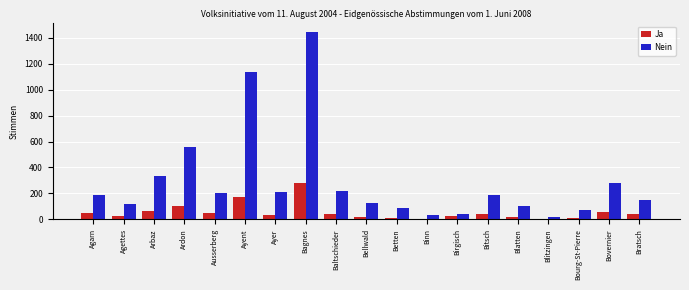

What is the maximum value shown in the chart?

1444